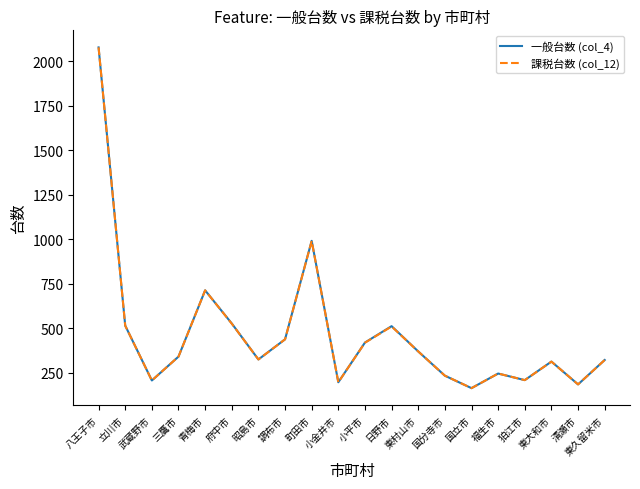

In 一般台数 (col_4), how many points are lower than both neighbors (excluding endpoints)?

6